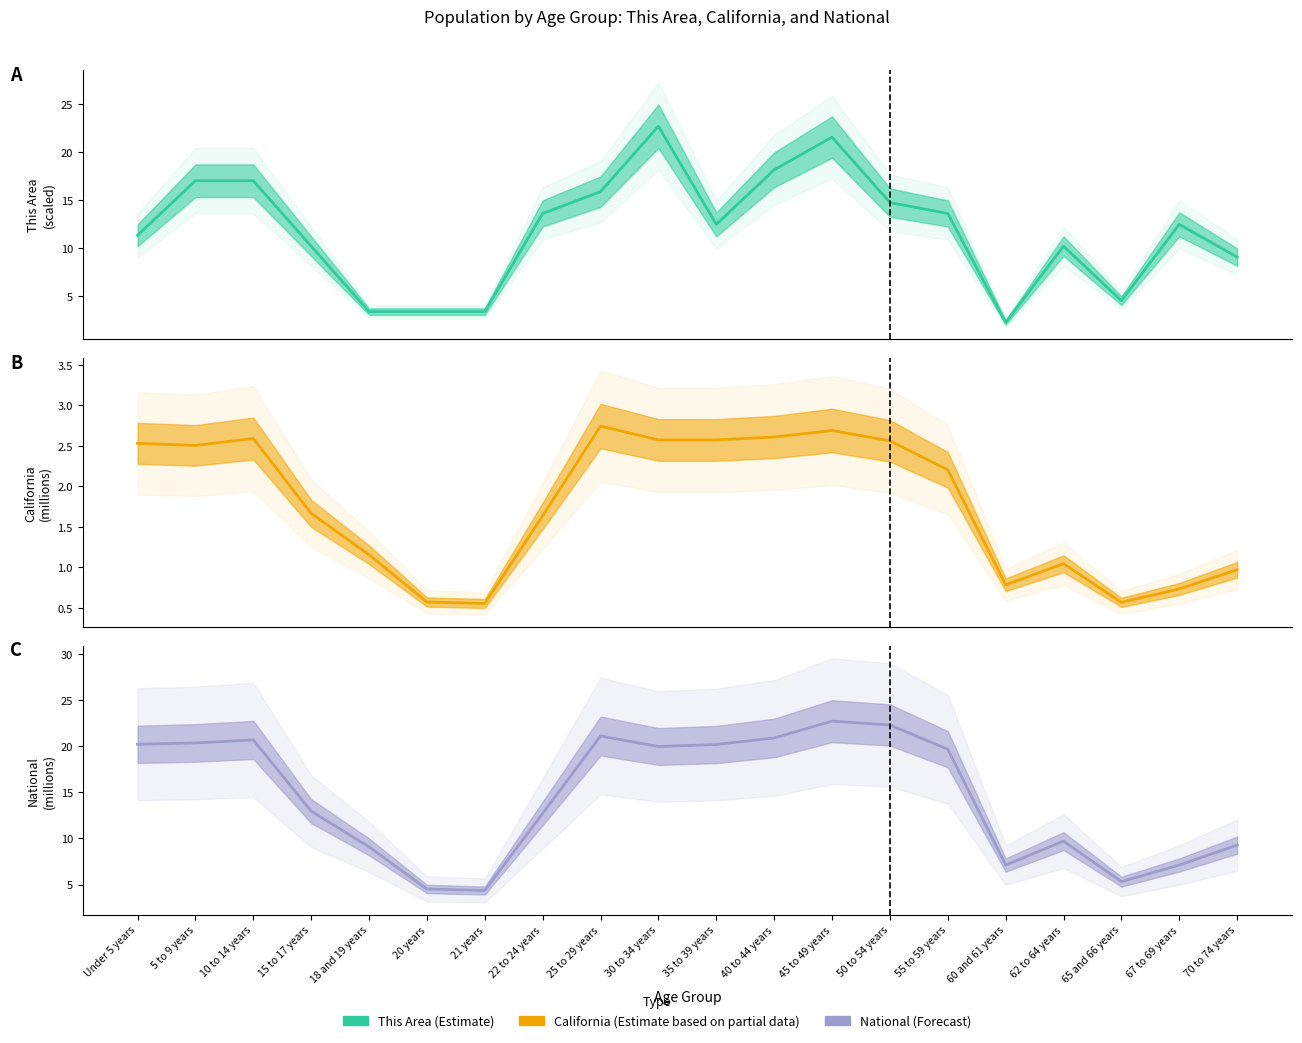

True or false: California and This Area cross at least once.

False